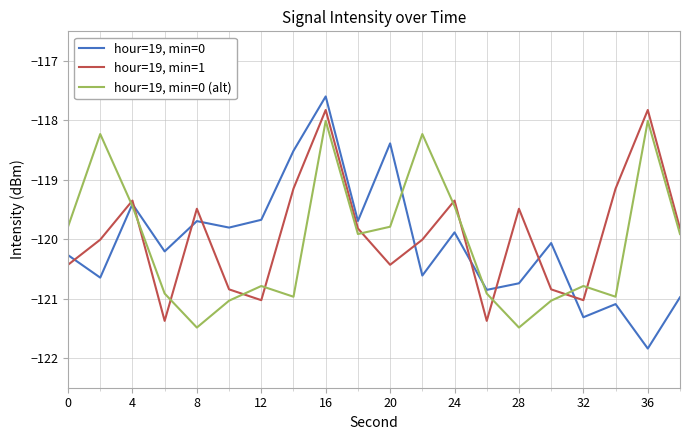

What is the lowest value of the hour=19, min=0 (alt) series?

-121.5